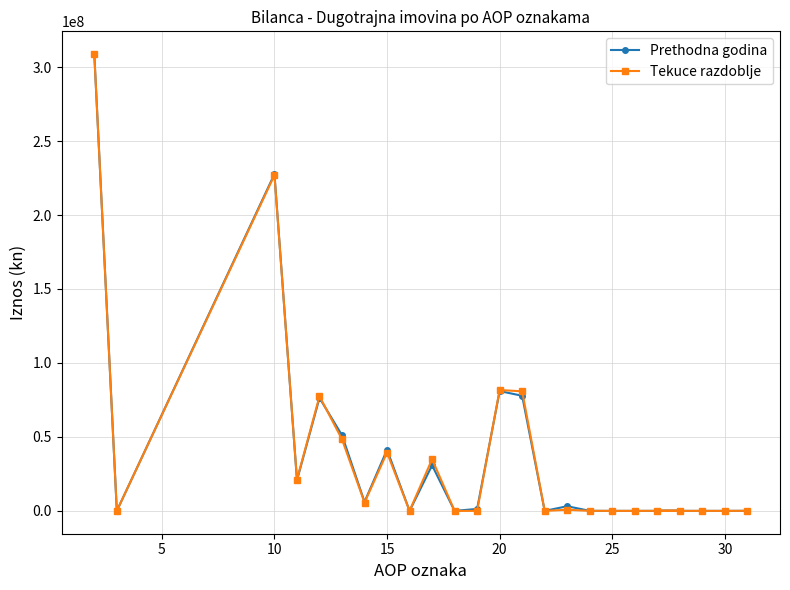

What are all the series names shown in the legend?

Prethodna godina, Tekuce razdoblje